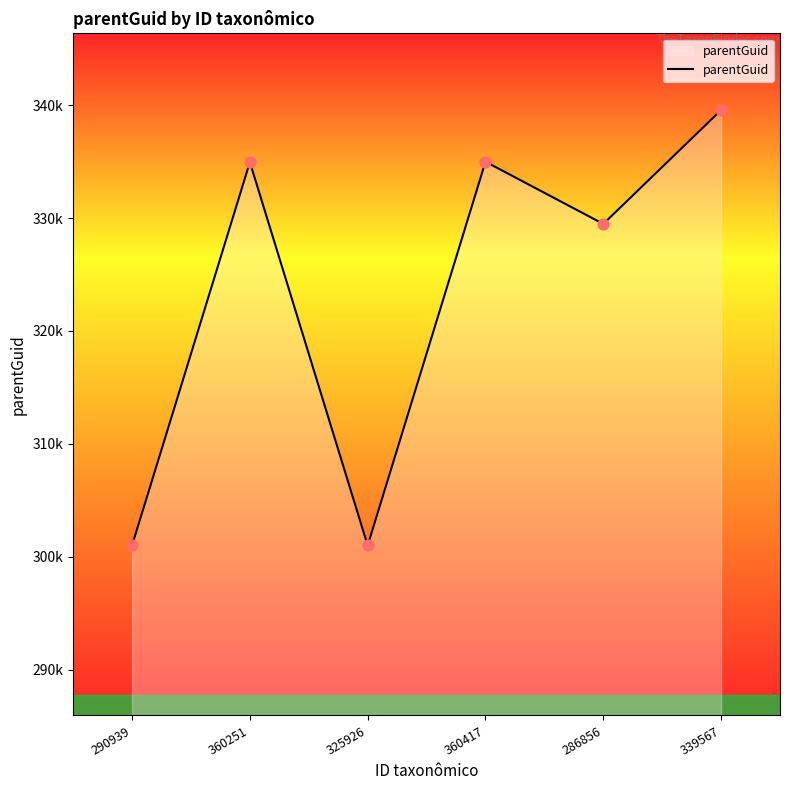

What is the change in value from 360251 to 360417?

+38